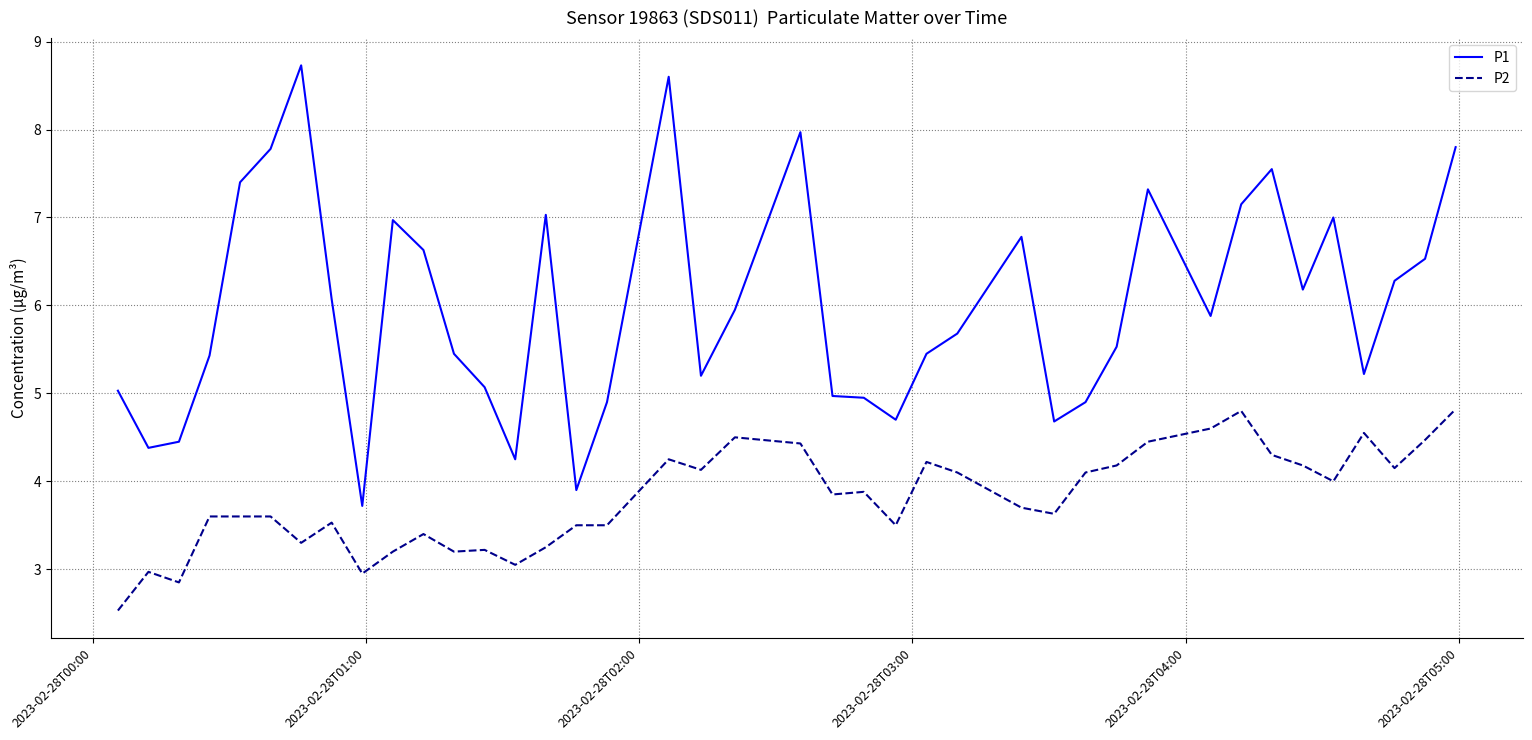

Which series has the largest total across all categories?

P1